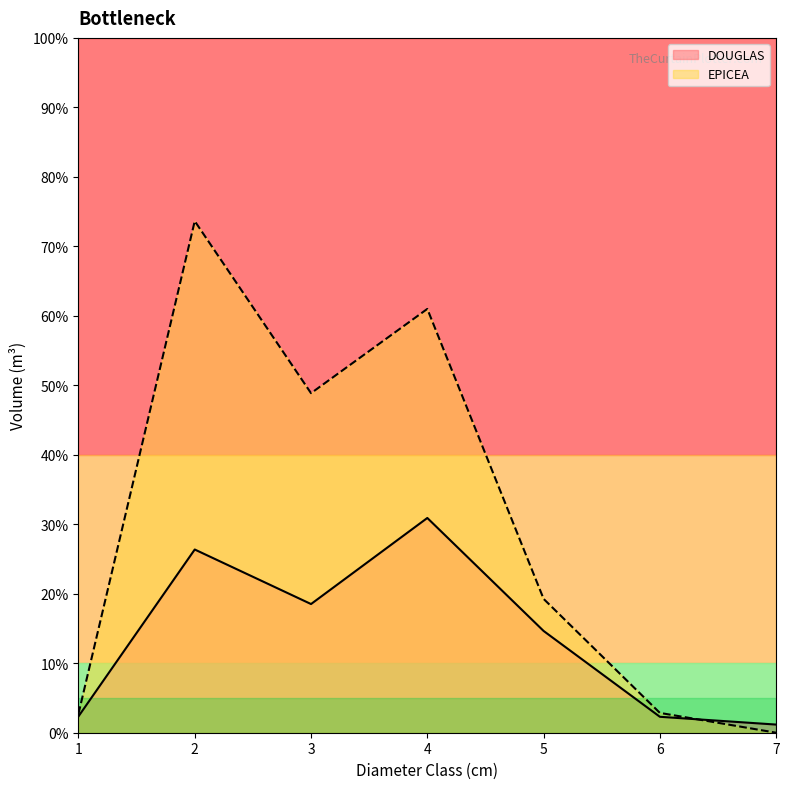

At how many categories does at least one series exceed 59?

2